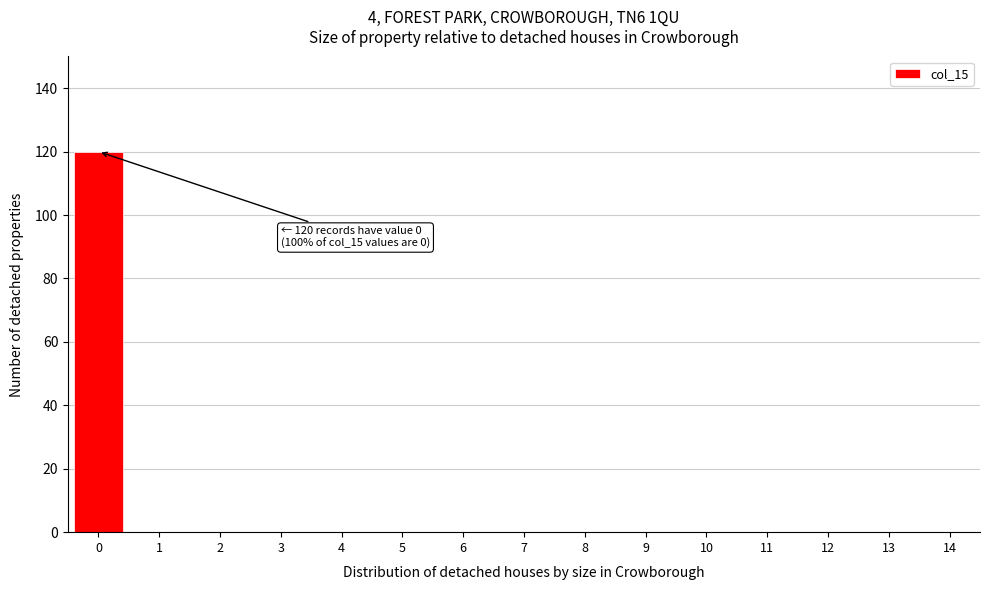

Reading left to right, extract all data points from this chart.

0=120	1=0	2=0	3=0	4=0	5=0	6=0	7=0	8=0	9=0	10=0	11=0	12=0	13=0	14=0